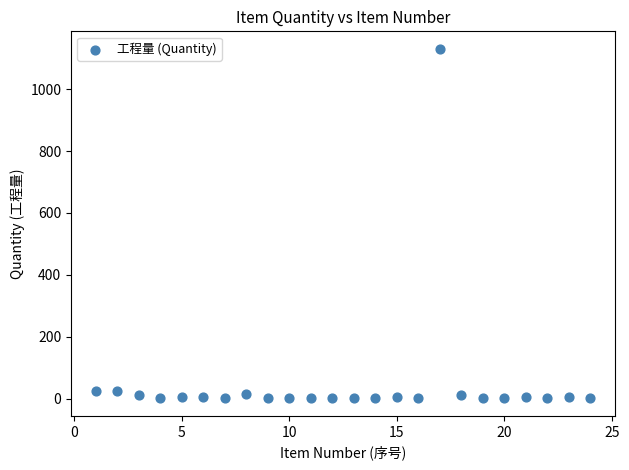

What is the range of Y values (max minus min)?

1129